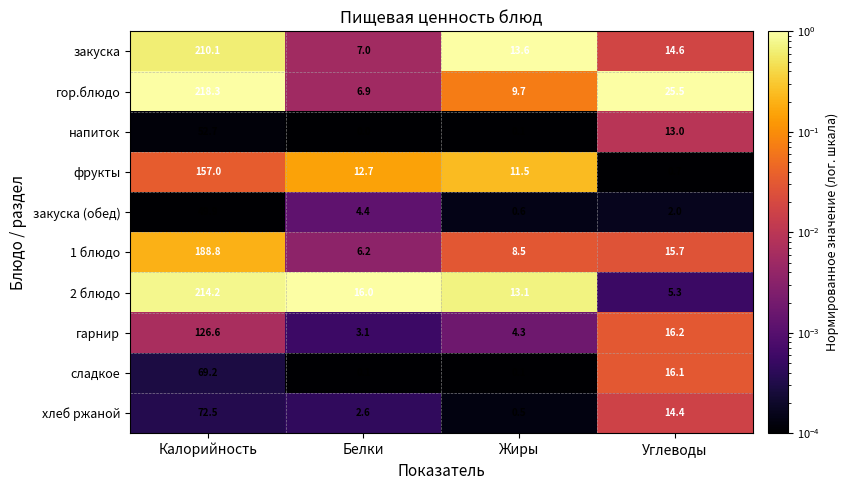

At Углеводы, list the series in order from smallest to largest.

фрукты, закуска (обед), 2 блюдо, напиток, хлеб ржаной, закуска, 1 блюдо, сладкое, гарнир, гор.блюдо